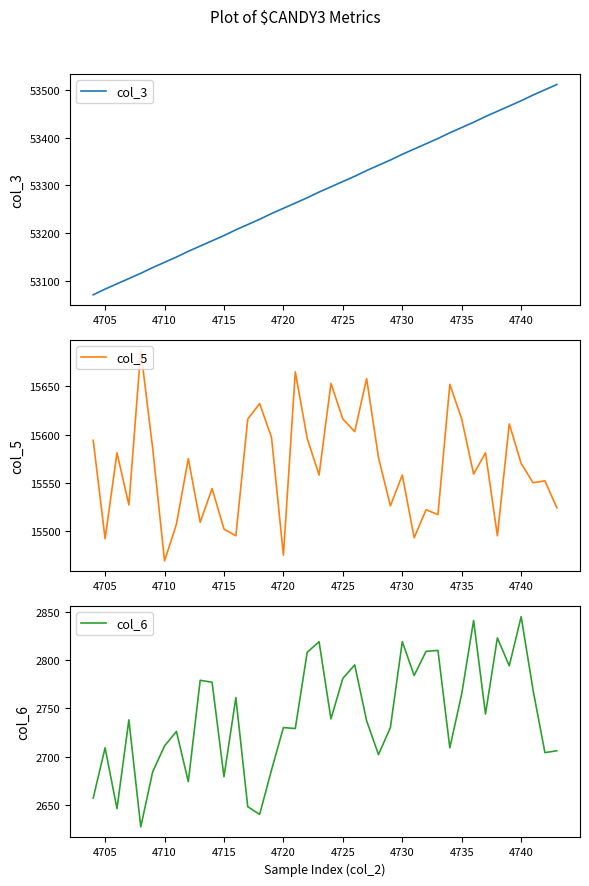

What is the maximum value shown in the chart?

53511